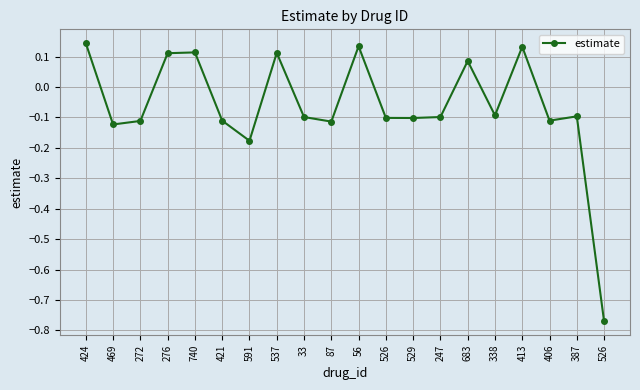

Which label corresponds to the smallest value in the chart?

526